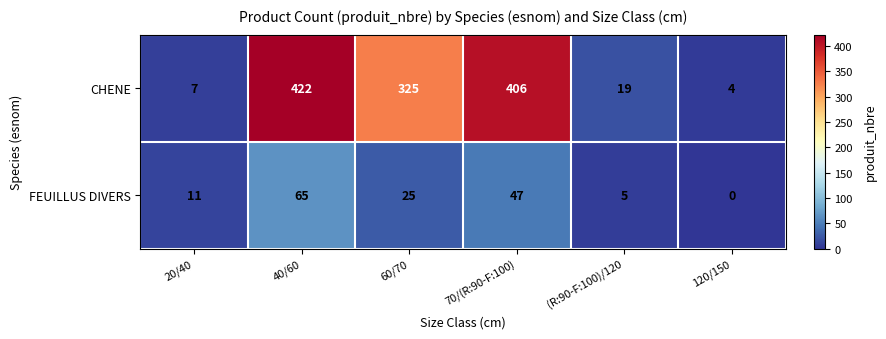

True or false: CHENE has a value of 7 at 20/40.

True